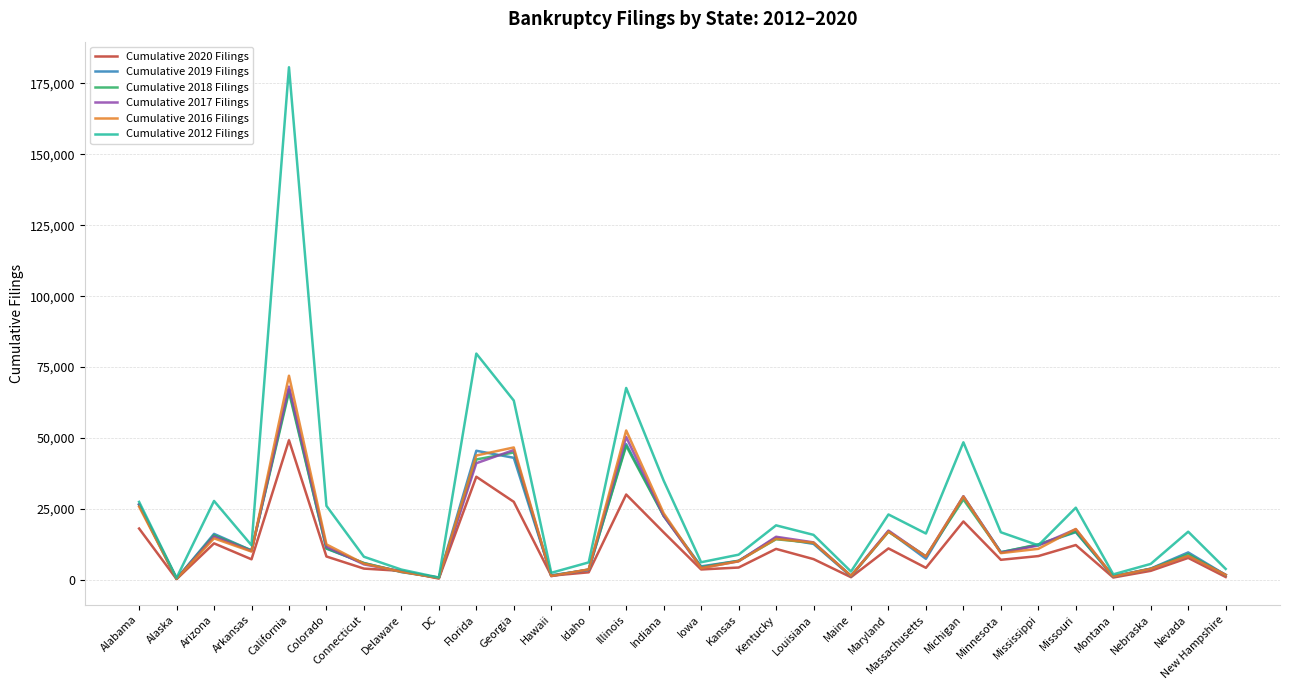

What position from the right is Alaska?

29